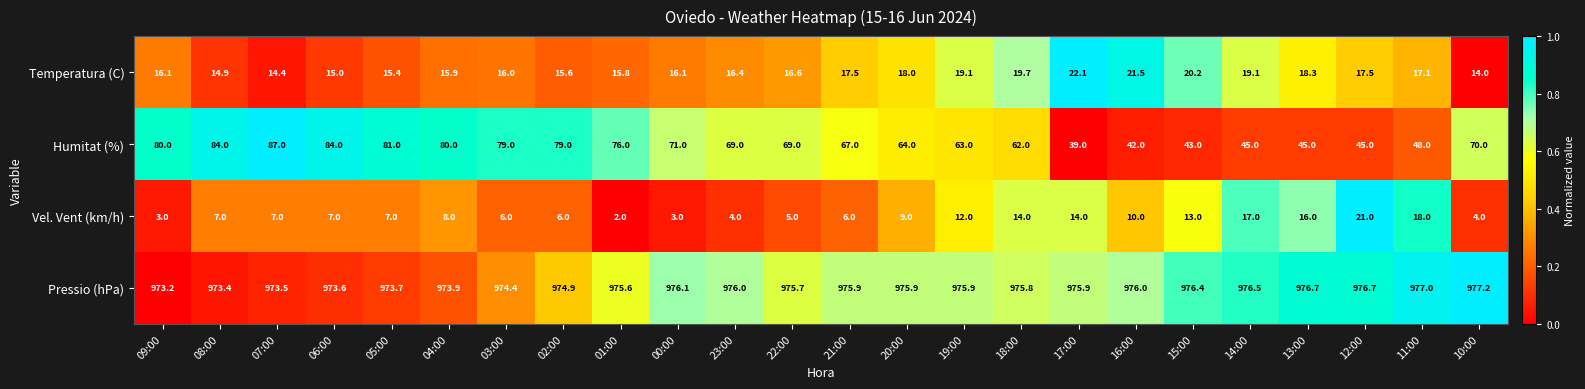

True or false: Pressio (hPa) has a value of 264.9 at 23:00.

False